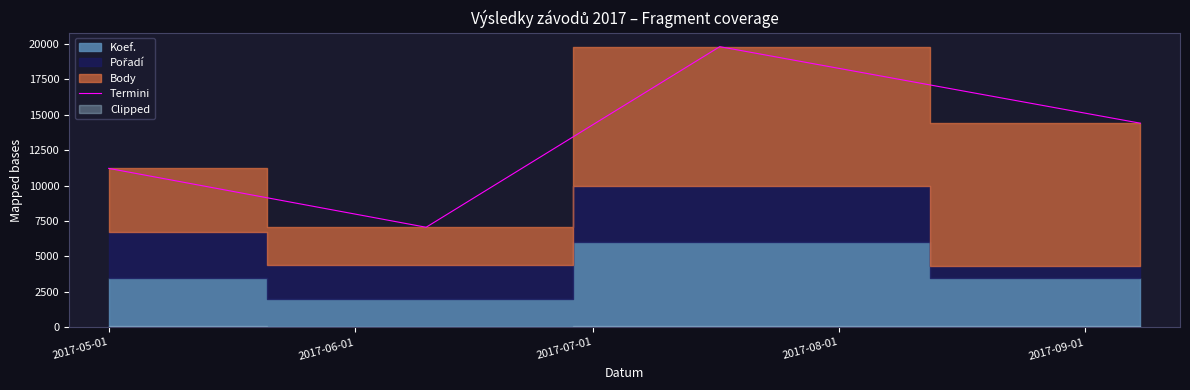

True or false: Termini has more than 0 interior local peaks.

True